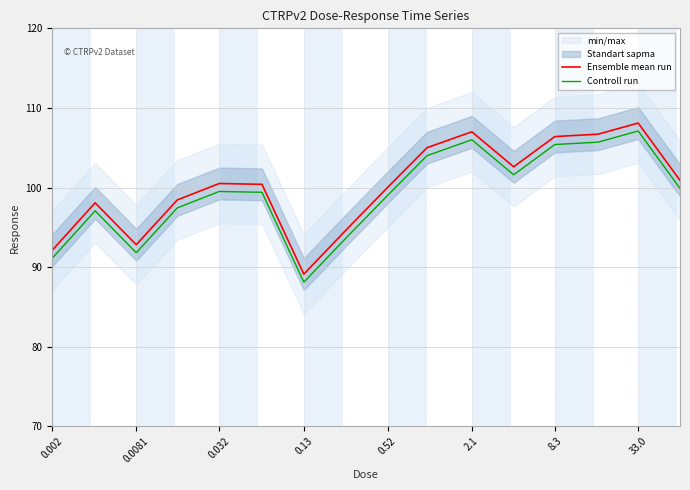

What is the value of the Ensemble mean run point at the 7th from the left?

89.1